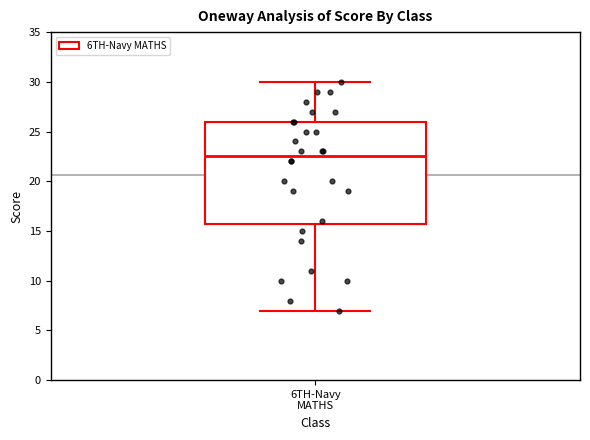

Transcribe this box plot: give where the median line is, the range the box spans, and where the two whiskers end, as read against the y-axis. The values are not printed on the chart, so give them approximately, as read against the axis.

median 22.5, box 16.0 to 26.0, whiskers 7.0 to 30.0